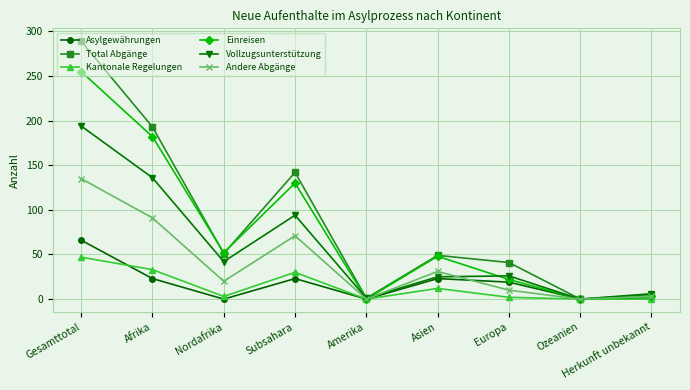

Rank the series by their maximum value, from lowest to highest.

Kantonale Regelungen, Asylgewährungen, Andere Abgänge, Vollzugsunterstützung, Einreisen, Total Abgänge